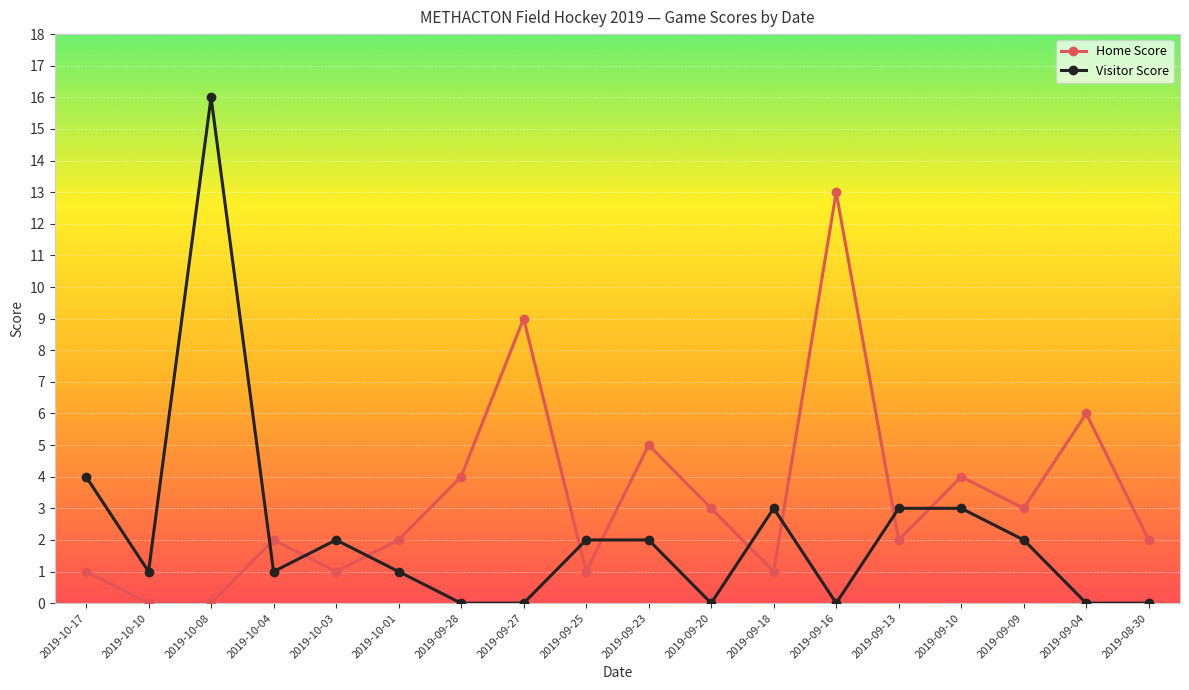

What is the sum of all Home Score values?

59